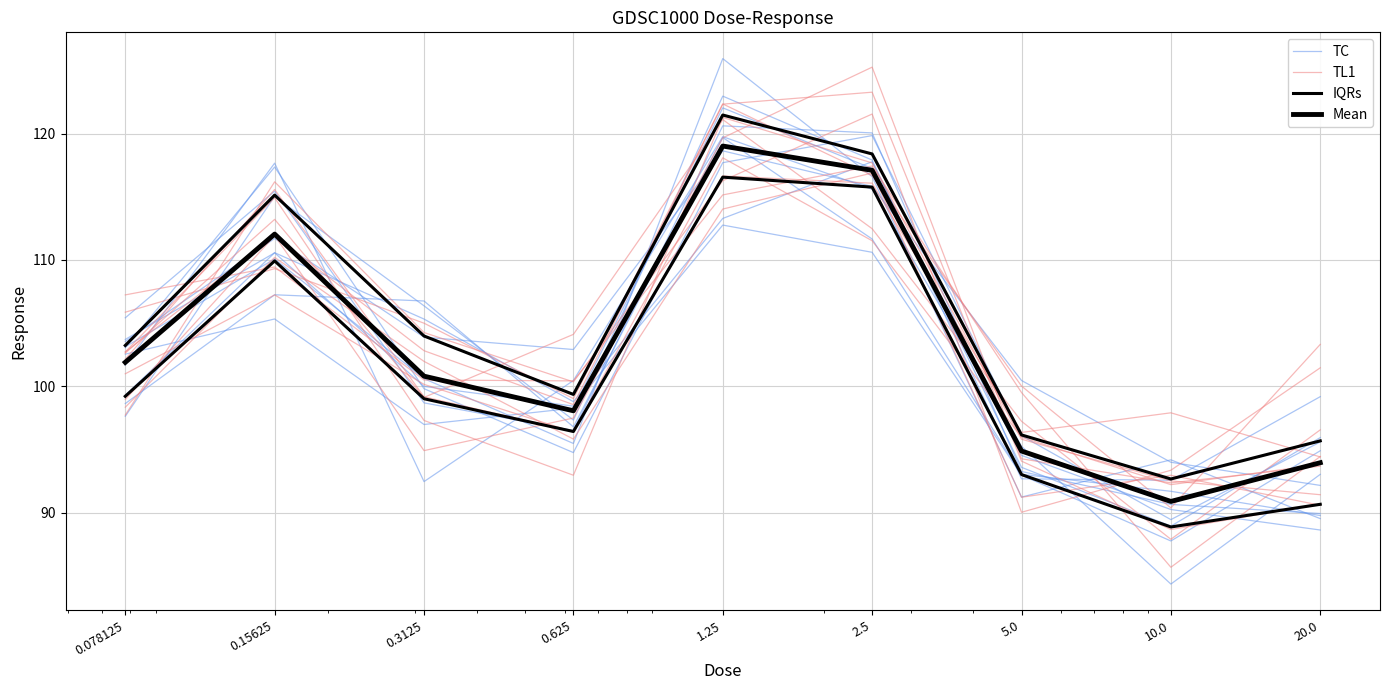

Is it true that TC equals 118.6 at 1.25?

True